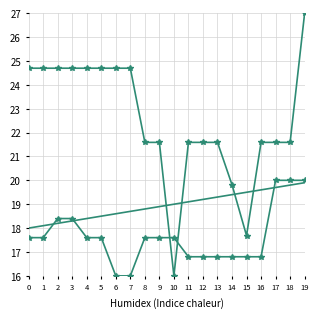

At which category is the sum across all series the highest?

19